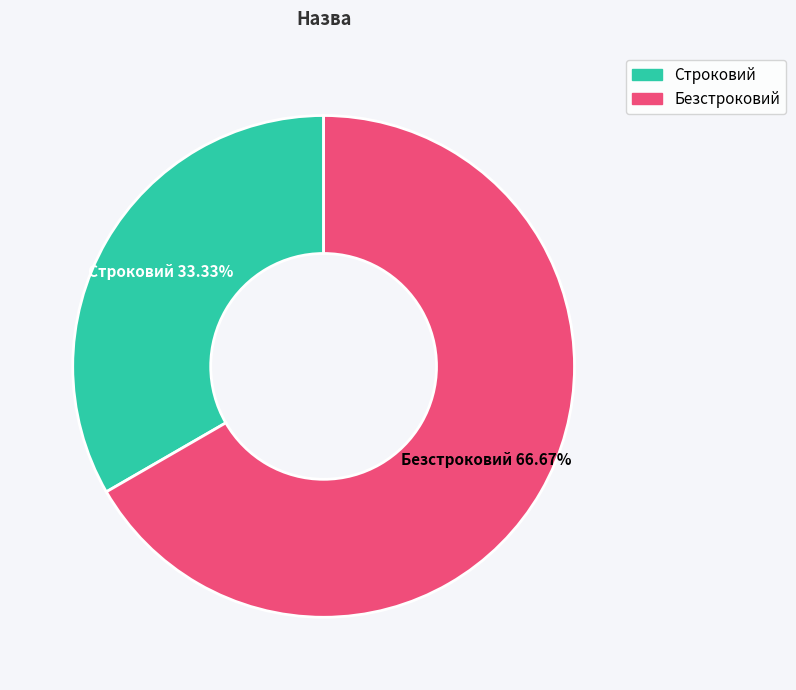

Do Безстроковий and Строковий together represent more than half of the pie?

Yes